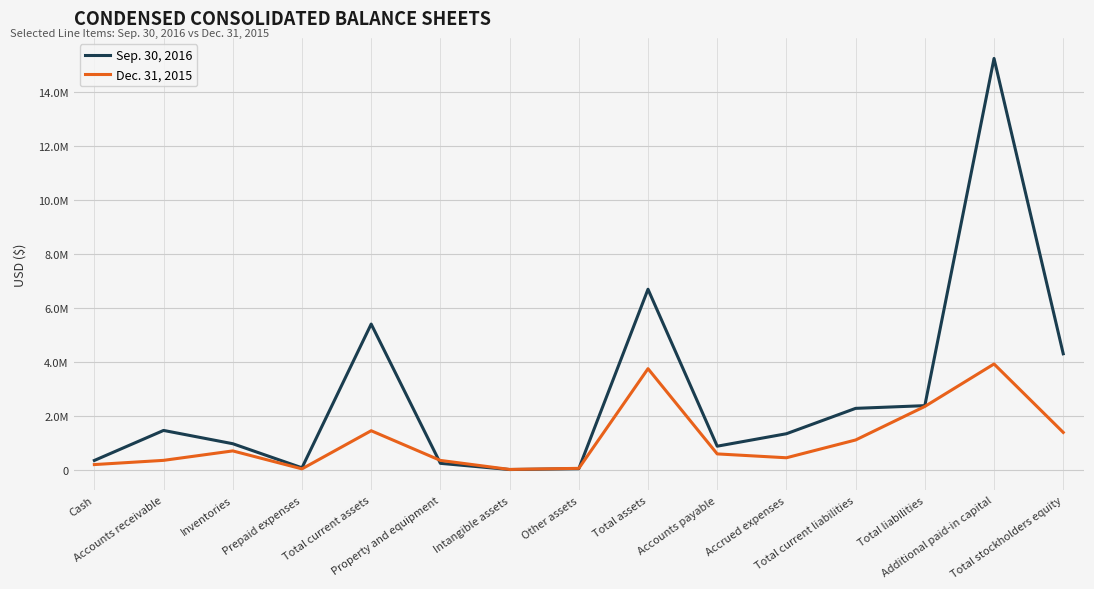

Reading right to left, list all the values displayed in this chart.

Sep. 30, 2016: 4303459	15222983	2385721	2285660	1347420	886601	6689180	55633	23741	253299	5402394	87654	978159	1469666	359613
Dec. 31, 2015: 1396560	3926074	2356037	1116477	458938	601681	3752597	67438	27494	360920	1458663	48237	712558	363096	207192